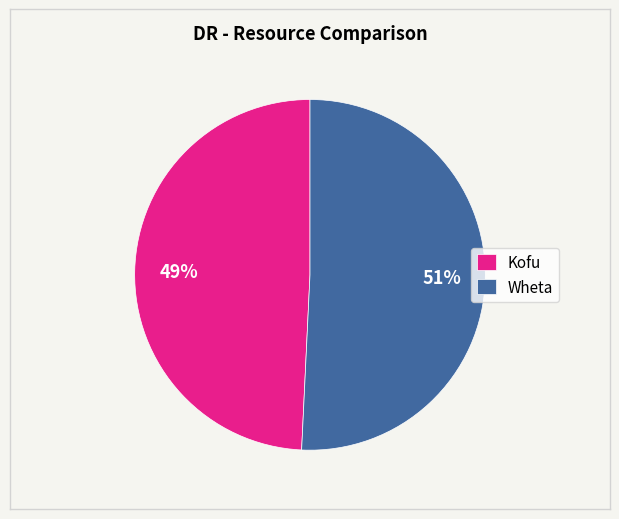

Is the sum of Kofu and Wheta greater than half?

Yes